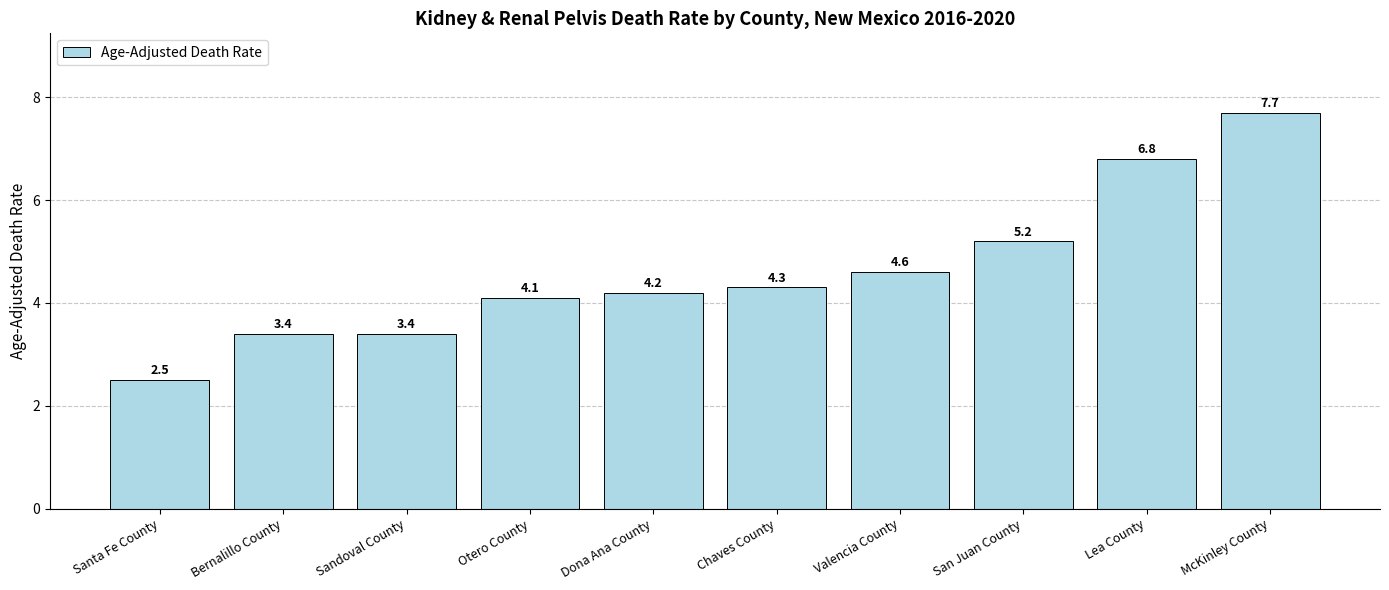

How many data points are less than 4?

3